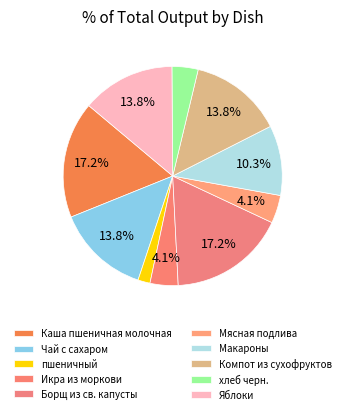

What is the smallest slice in the pie chart?

пшеничный